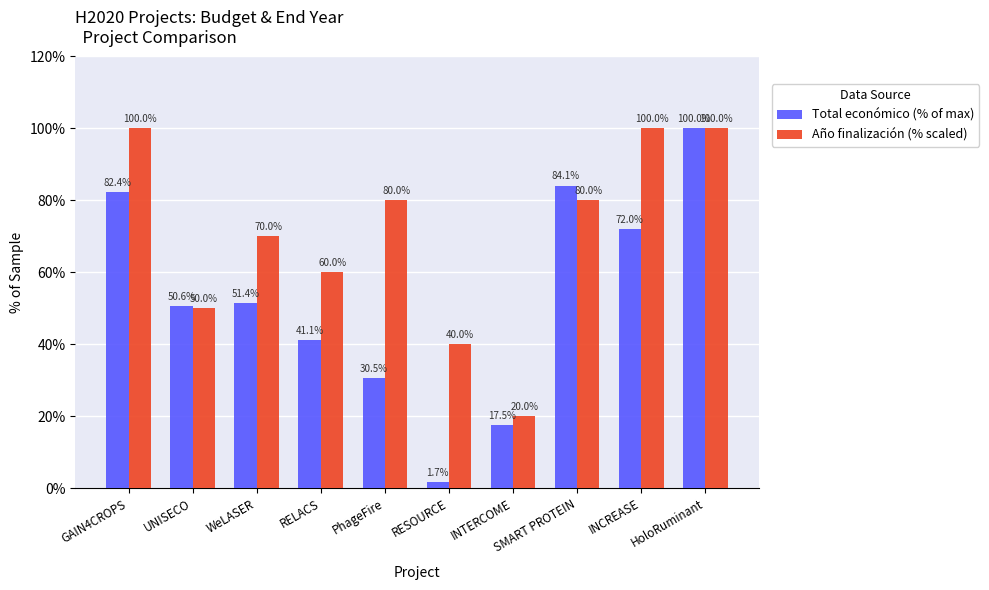

What is the difference between the Año finalización (% scaled) values at GAIN4CROPS and RELACS?

40.0